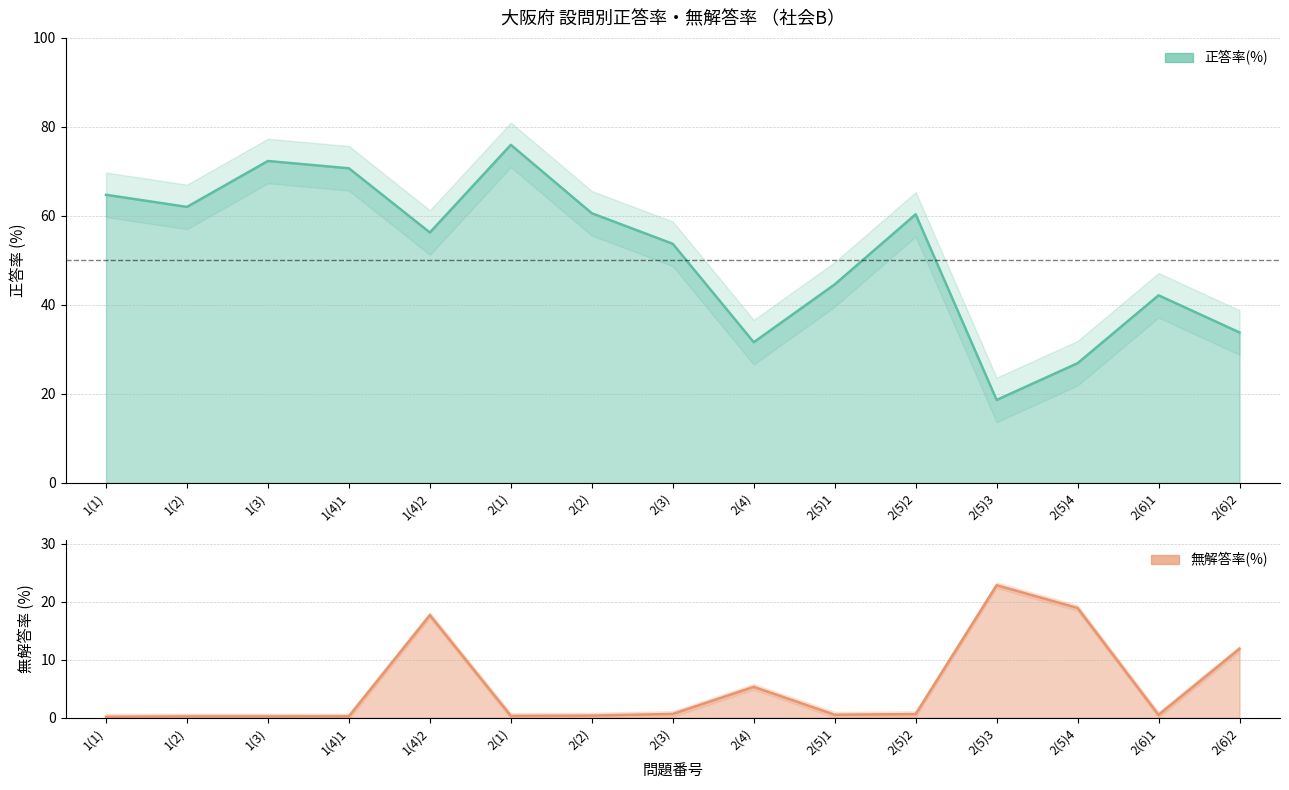

Reading right to left, what are all the values shown in this chart?

正答率(%): 2(6)2=33.8	2(6)1=42.1	2(5)4=26.9	2(5)3=18.6	2(5)2=60.3	2(5)1=44.6	2(4)=31.6	2(3)=53.7	2(2)=60.6	2(1)=76.0	1(4)2=56.3	1(4)1=70.7	1(3)=72.3	1(2)=62.0	1(1)=64.7
無解答率(%): 2(6)2=11.9	2(6)1=0.5	2(5)4=18.9	2(5)3=22.8	2(5)2=0.6	2(5)1=0.5	2(4)=5.3	2(3)=0.6	2(2)=0.4	2(1)=0.3	1(4)2=17.7	1(4)1=0.2	1(3)=0.2	1(2)=0.2	1(1)=0.2